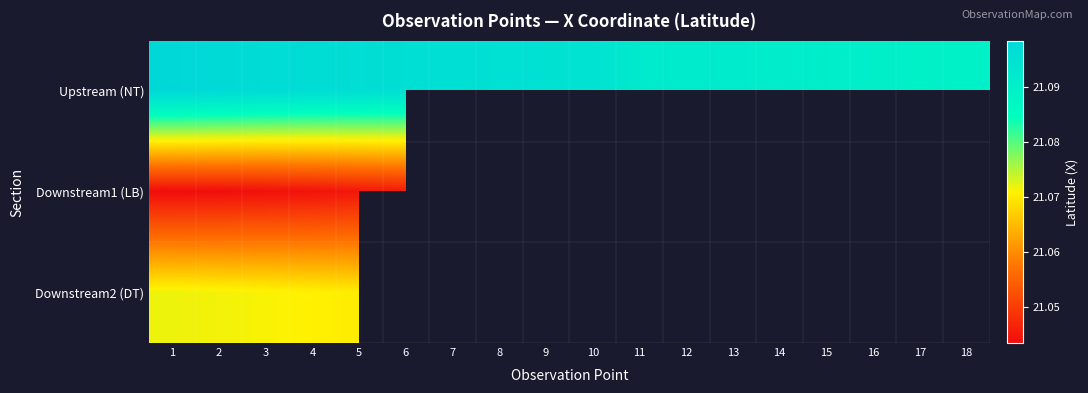

The Downstream2 (DT) series shows 21.1 at 3. True or false?

True